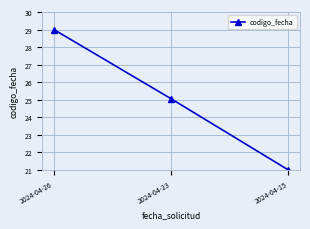

Reading left to right, transcribe all the data shown in this chart.

2024-04-26=29.0	2024-04-23=25.1	2024-04-15=21.0